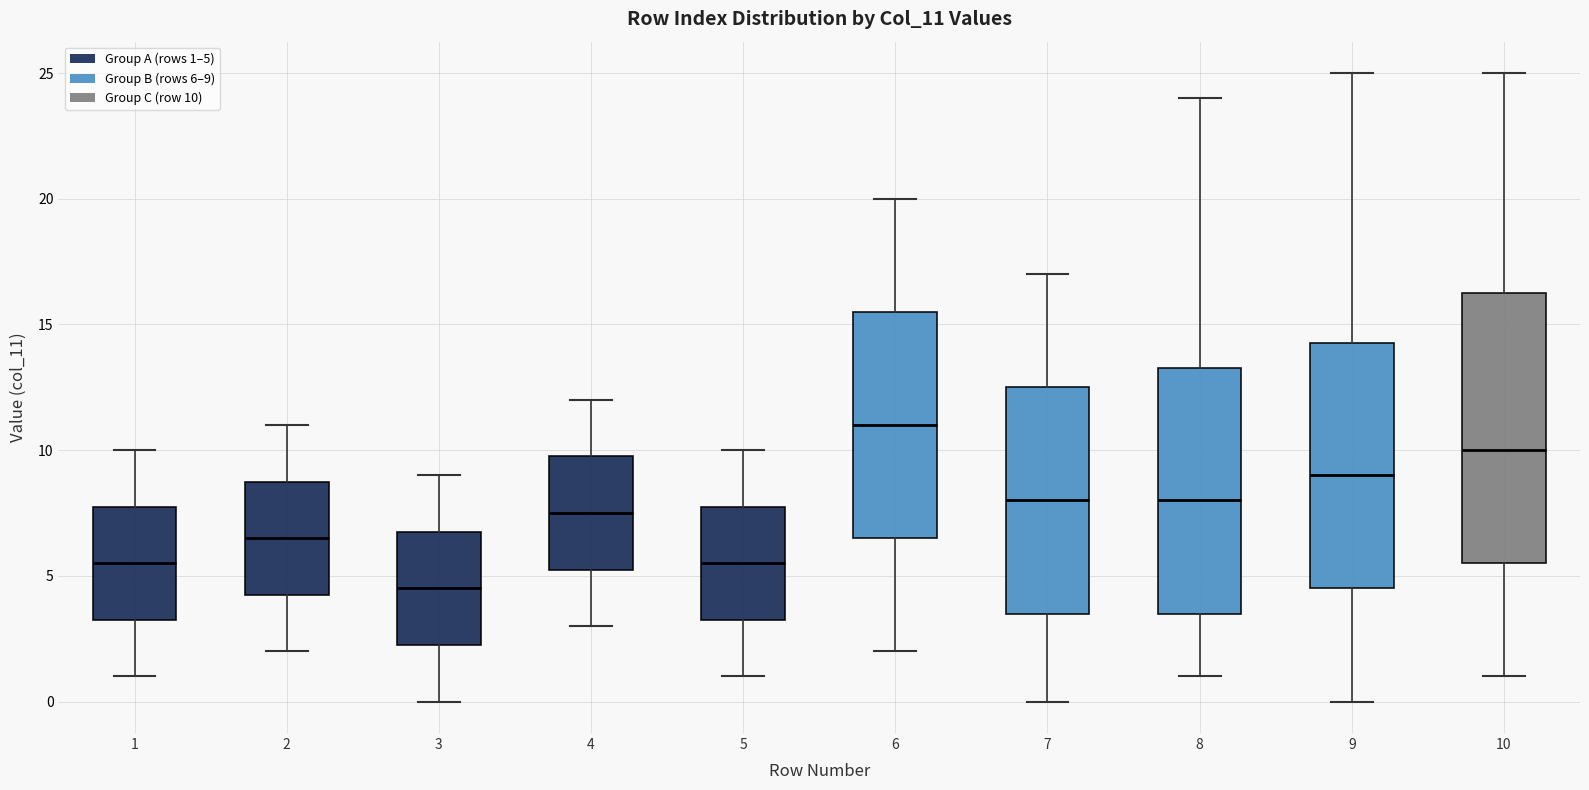

Where does the median line of the box at x = 5 sit on the y-axis? The values are not printed on the chart, so give them approximately, as read against the axis.

5.5